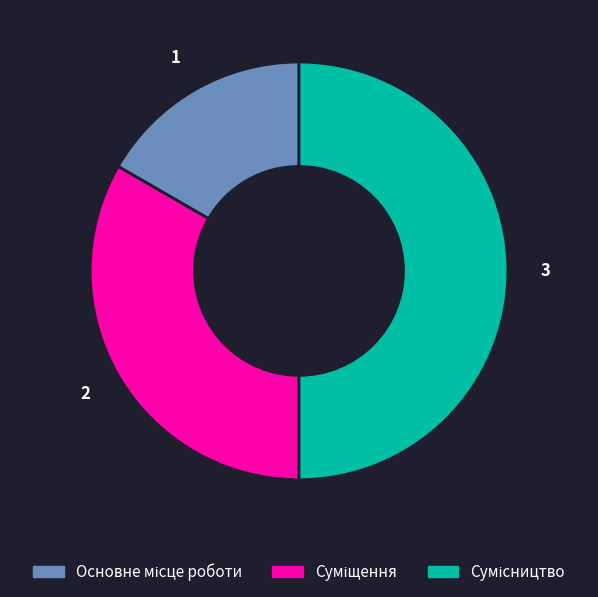

Does Основне місце роботи represent more than half of the total?

No